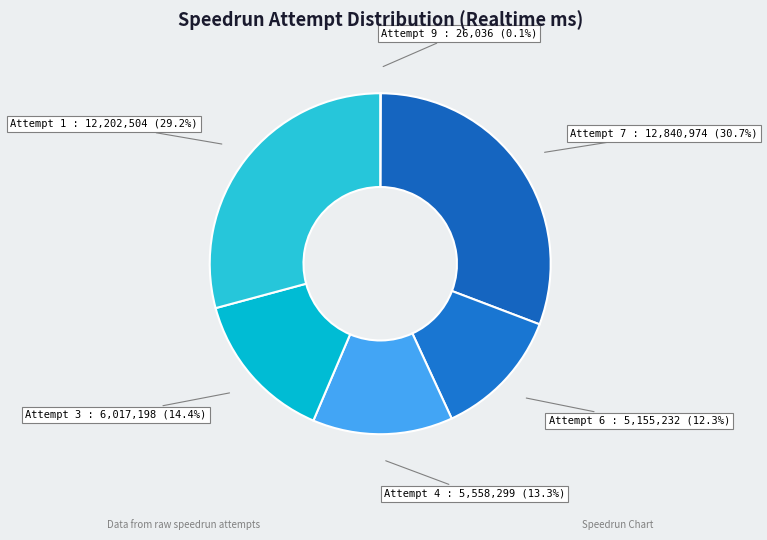

What is the largest slice in the pie chart?

Attempt 7